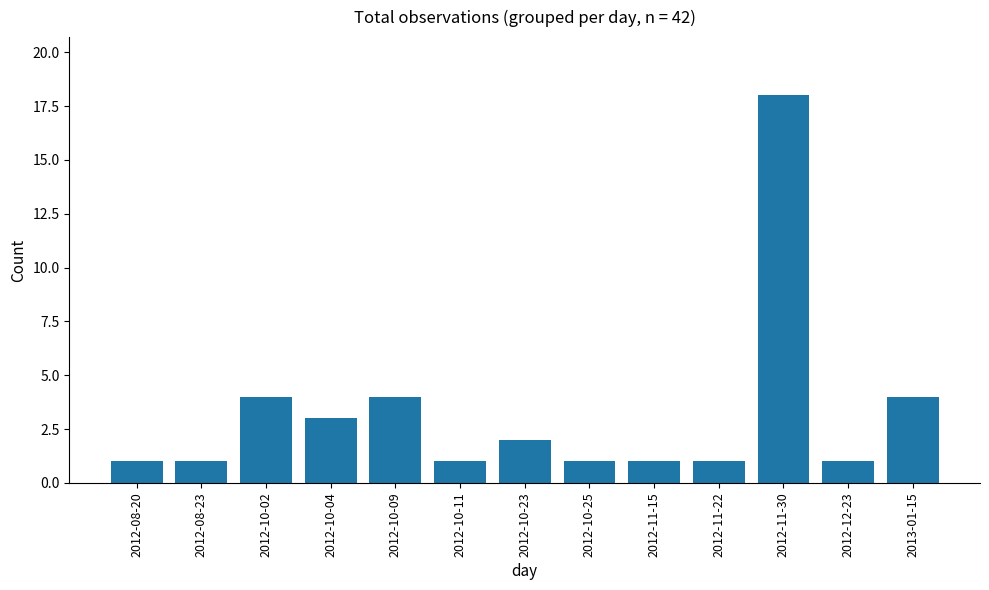

Reading right to left, transcribe all the data shown in this chart.

4	1	18	1	1	1	2	1	4	3	4	1	1